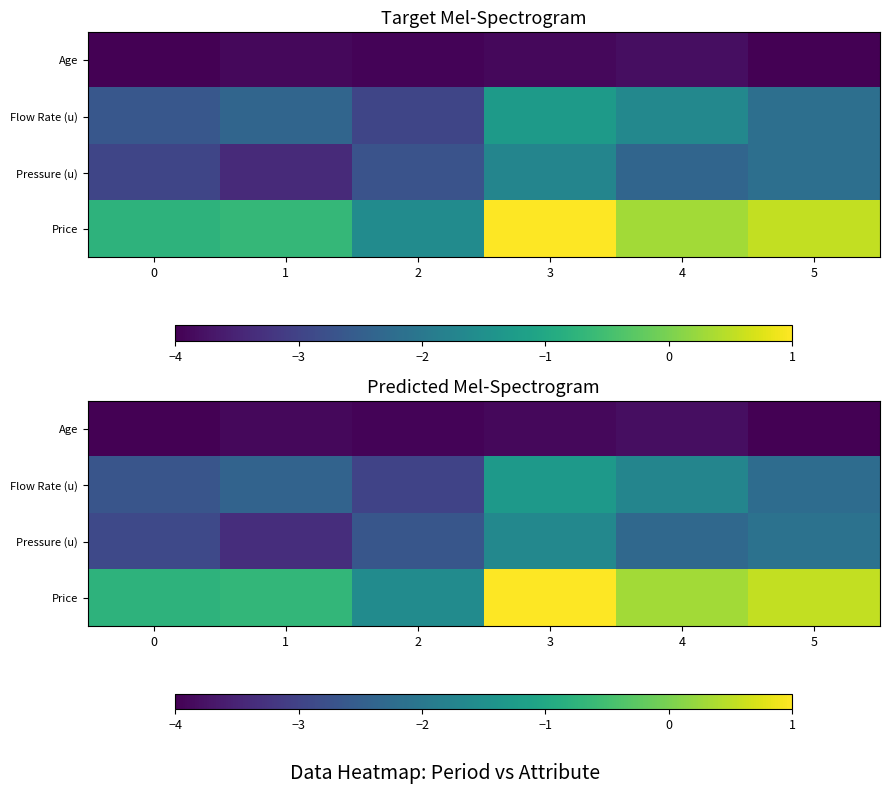

At which label does Pressure (u) reach its minimum?

1